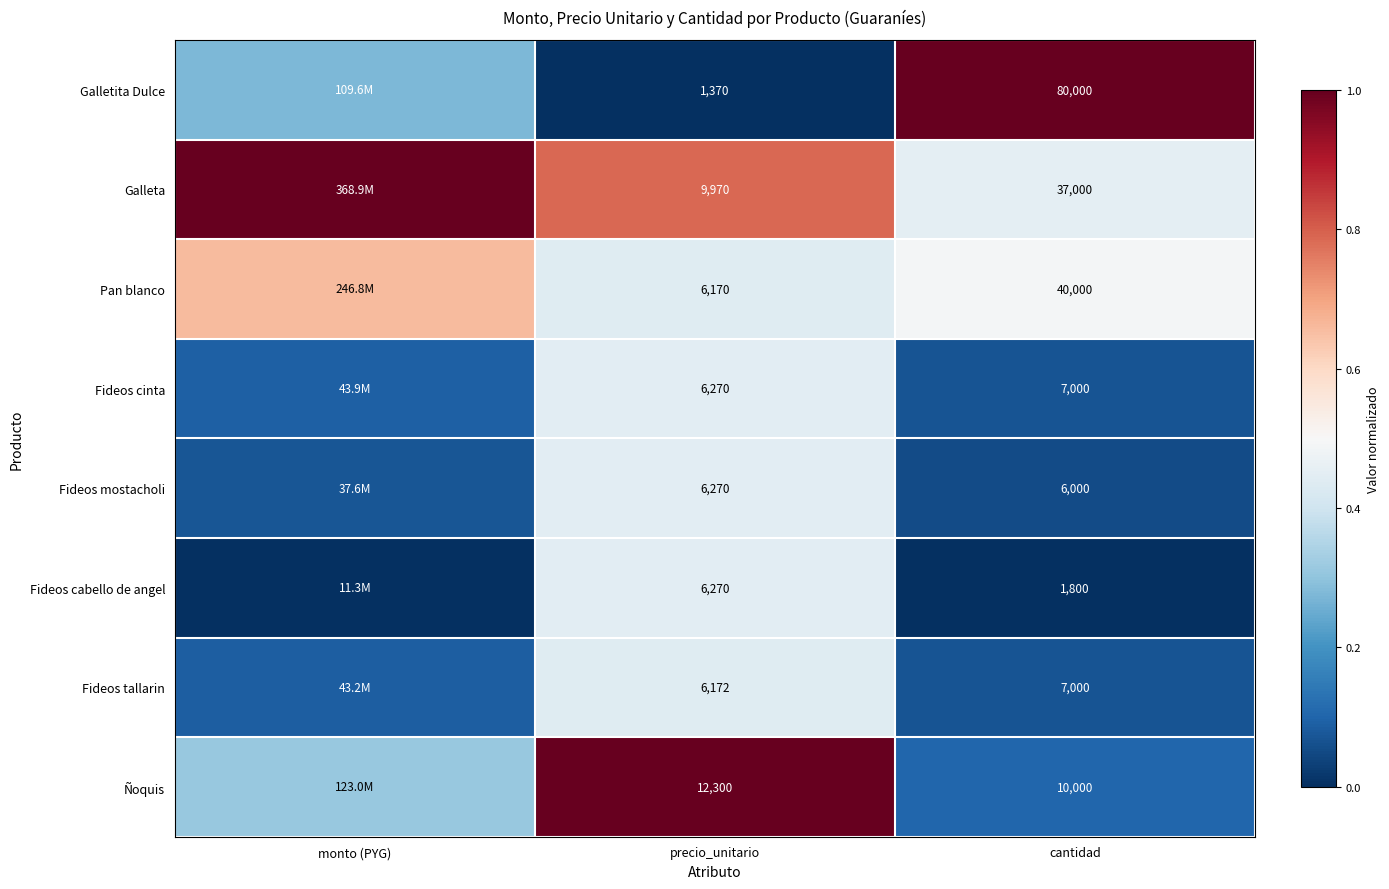

Is the value of Fideos cinta at monto (PYG) greater than the value of Galletita Dulce at cantidad?

No